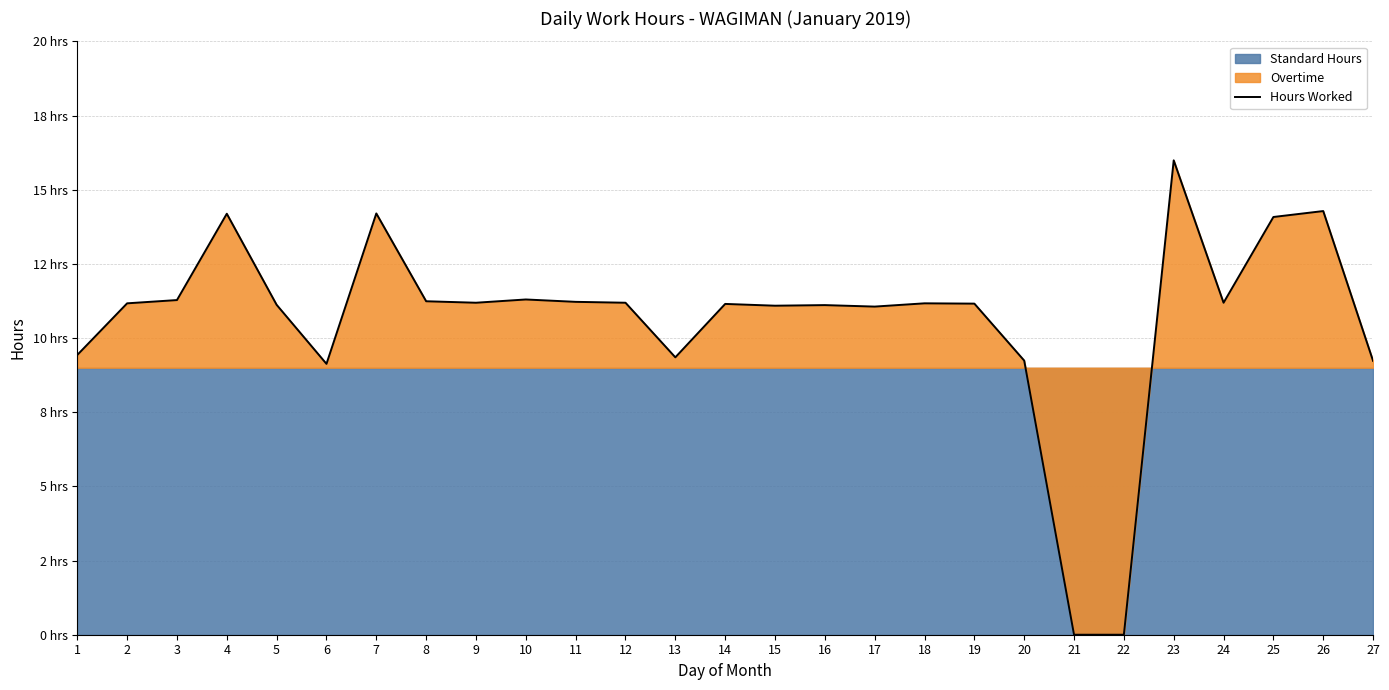

How many values are above zero?

25